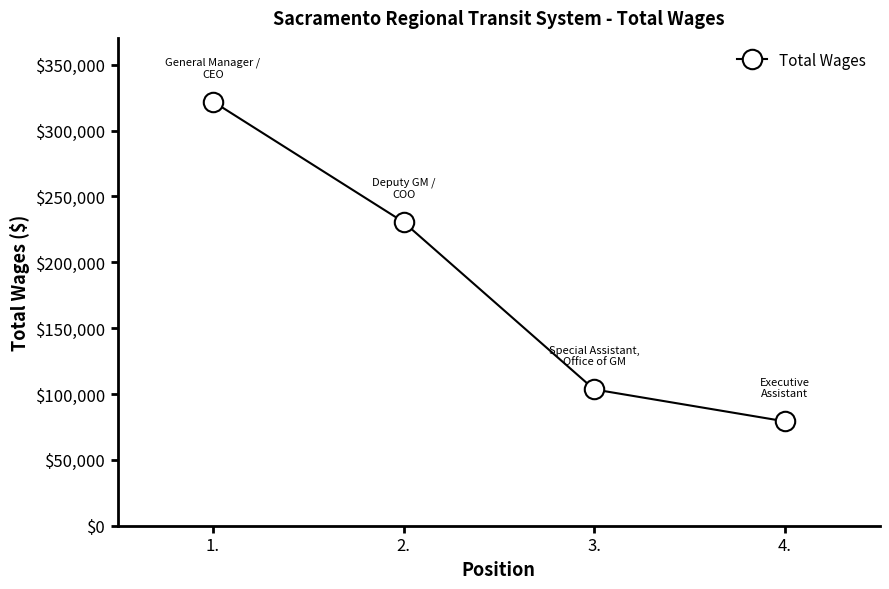

What is the difference between the maximum and minimum values?

242842